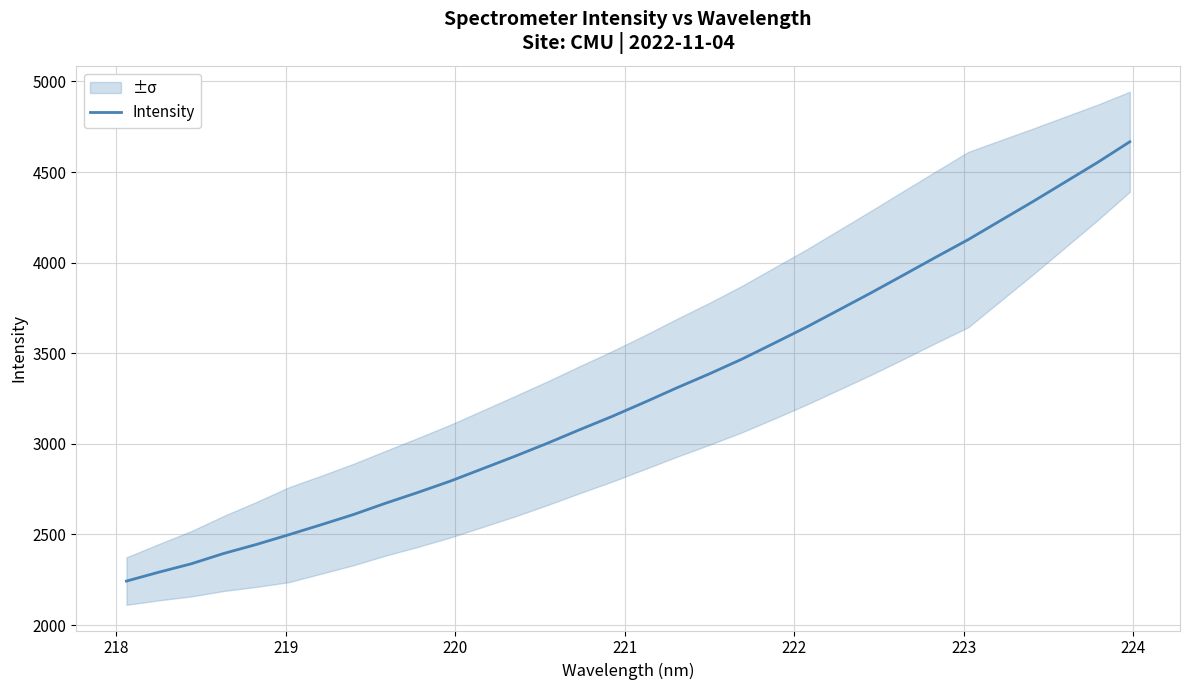

What is the maximum value for Intensity?

4667.0